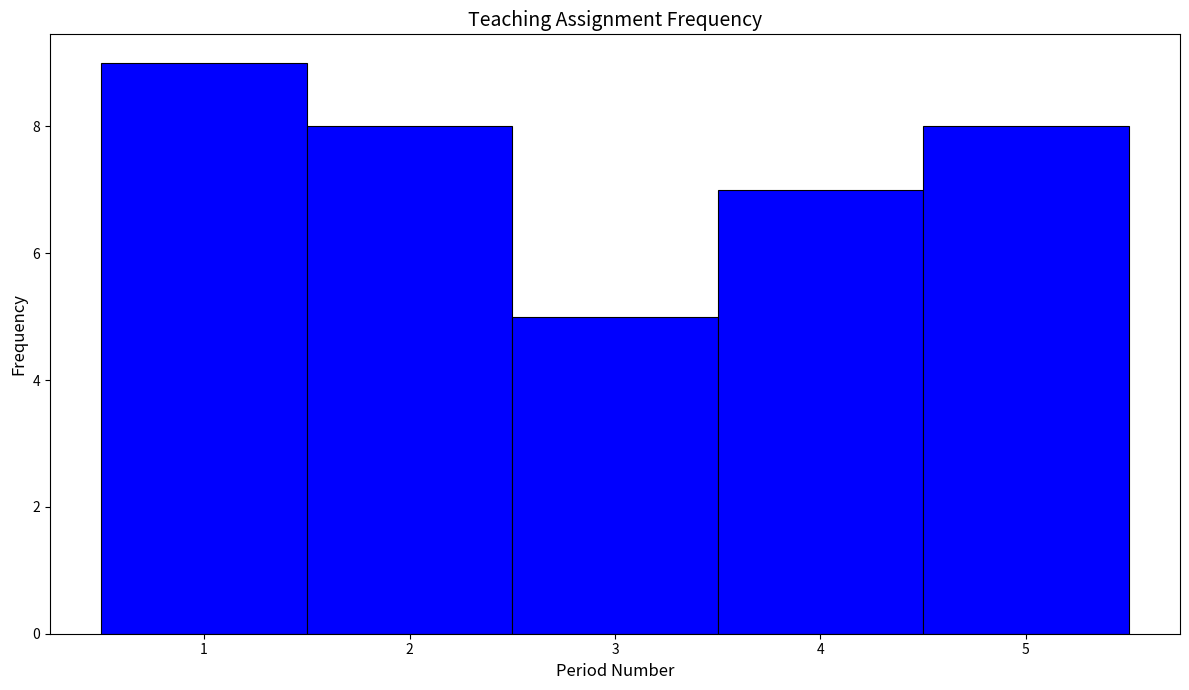

Reading left to right, list every bar in this chart as the range it spans on the x-axis followed by its height. The values are not printed on the chart, so give them approximately, as read against the axis.

0.5 to 1.5: 9
1.5 to 2.5: 8
2.5 to 3.5: 5
3.5 to 4.5: 7
4.5 to 5.5: 8